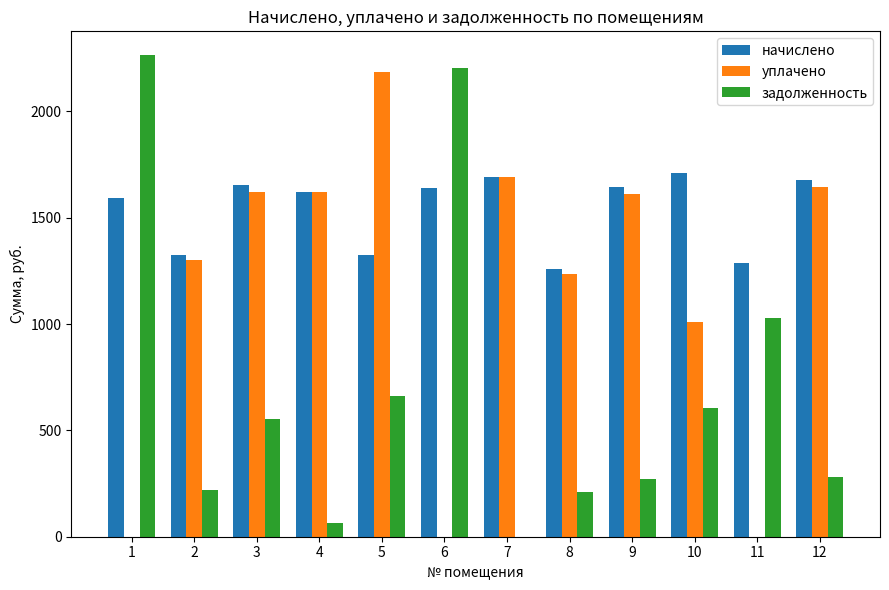

Is the value of начислено at 8 greater than the value of уплачено at 6?

Yes